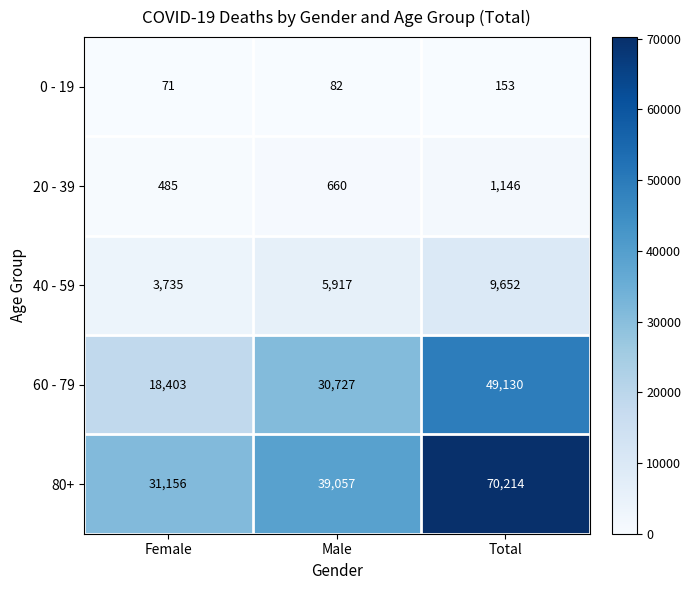

At how many categories does at least one series exceed 43757?

1